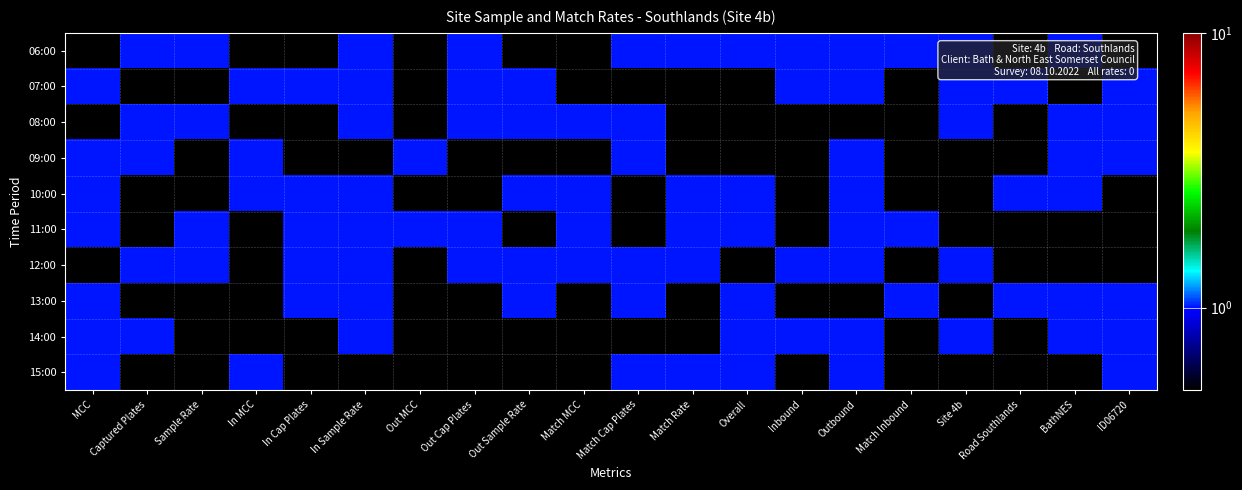

How many series are shown in this chart?

10